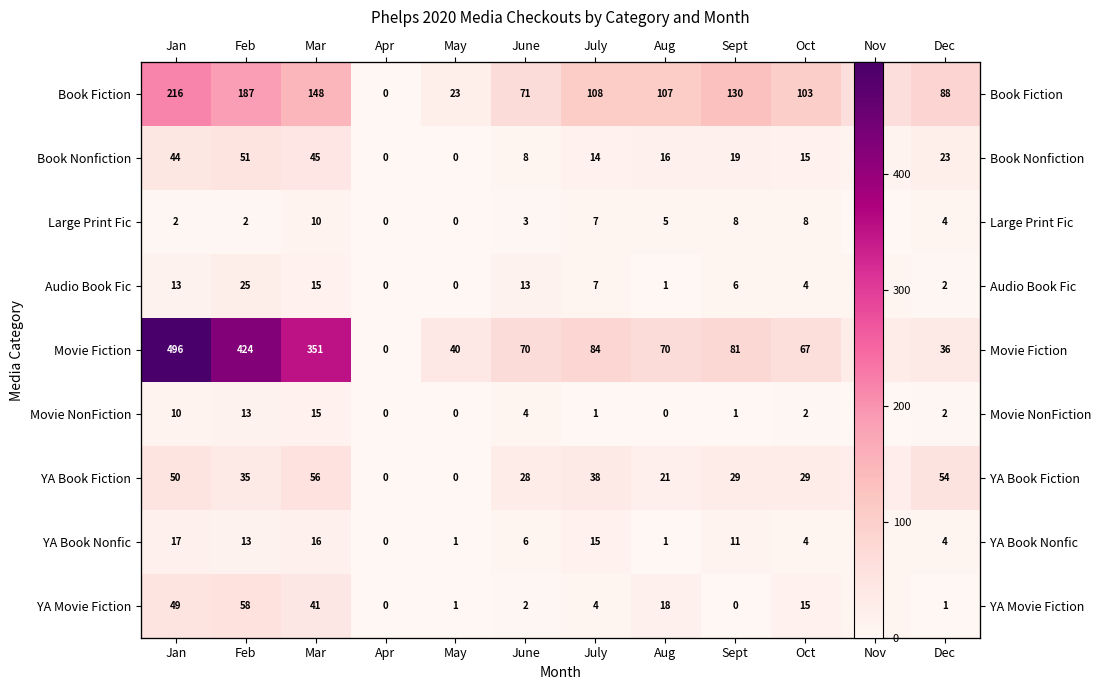

What is the sum of the Movie Fiction values at Feb and Jan?

920